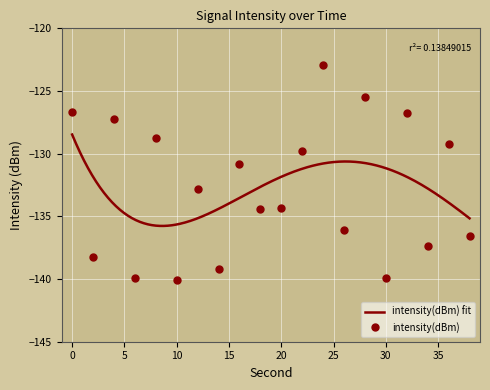

The chart shows a value of -75.3 at 24. True or false?

False